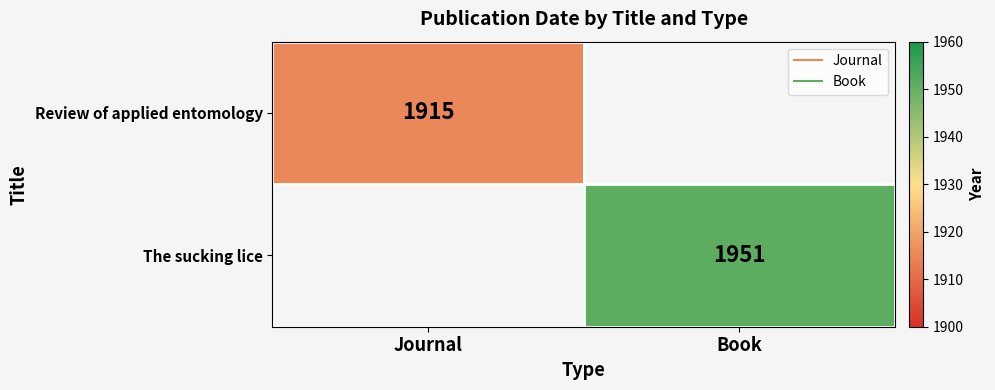

Which label corresponds to the smallest value in the chart?

Book